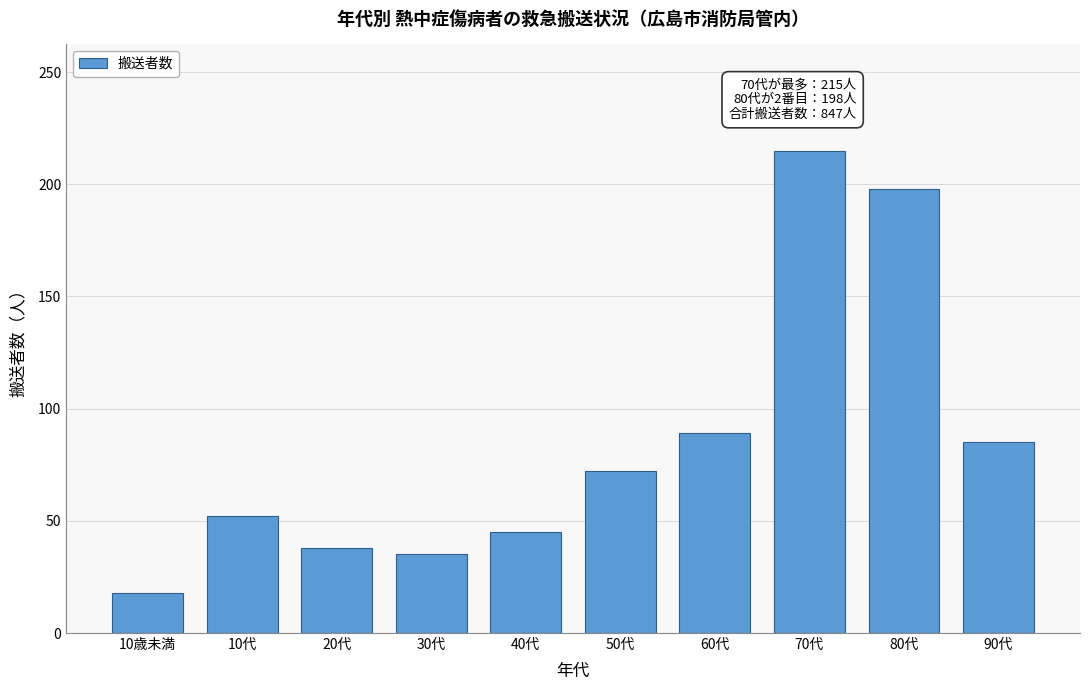

Reading right to left, transcribe all the data shown in this chart.

90代=85	80代=198	70代=215	60代=89	50代=72	40代=45	30代=35	20代=38	10代=52	10歳未満=18